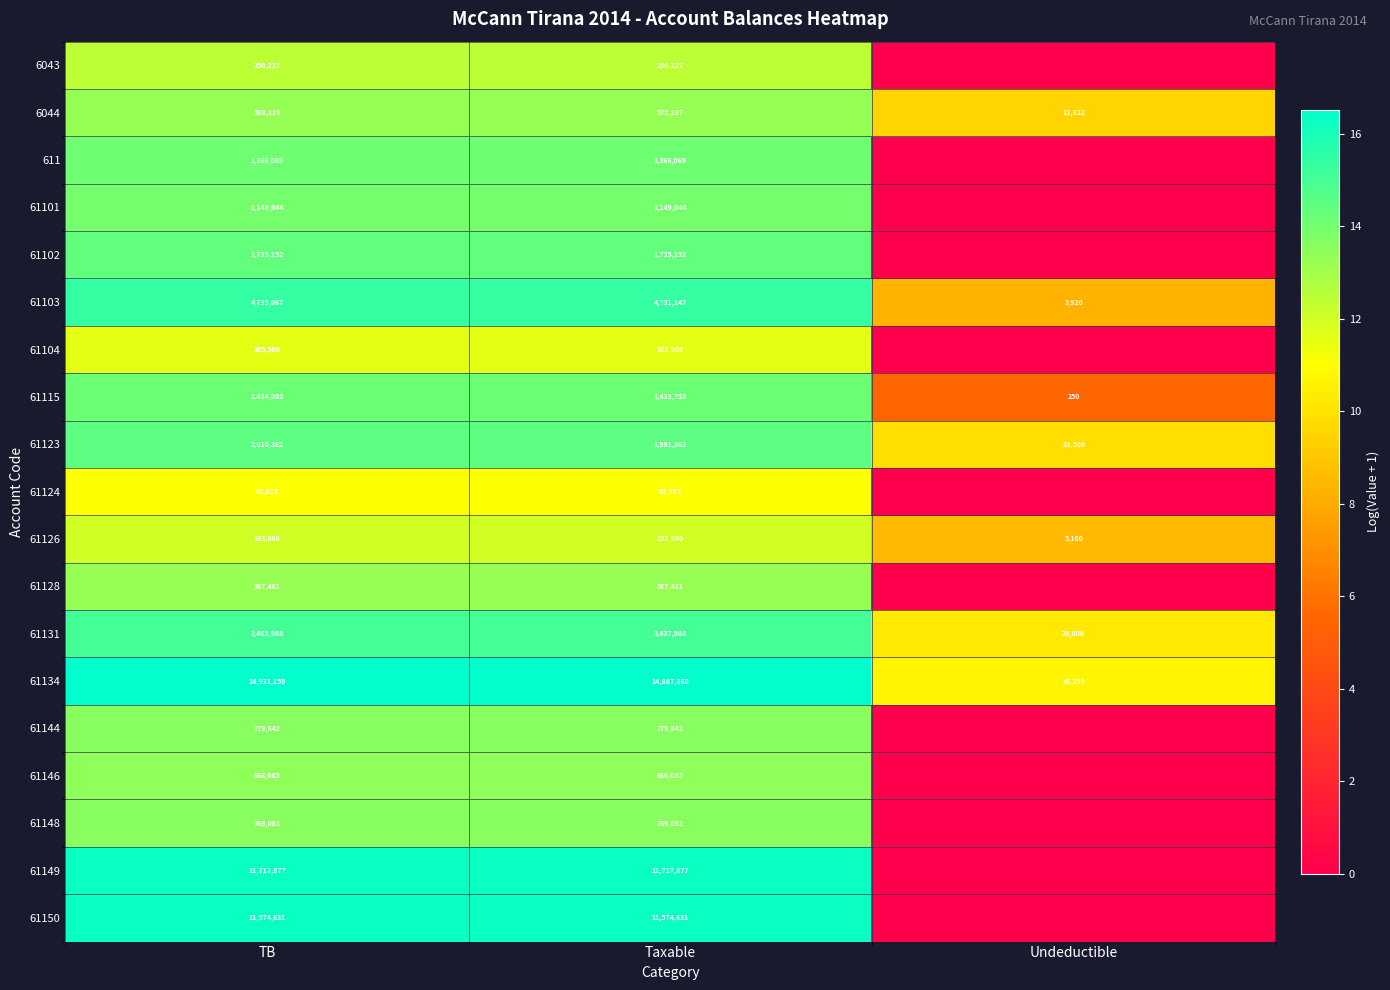

Is the value of 61134 at Undeductible greater than the value of 61150 at TB?

No